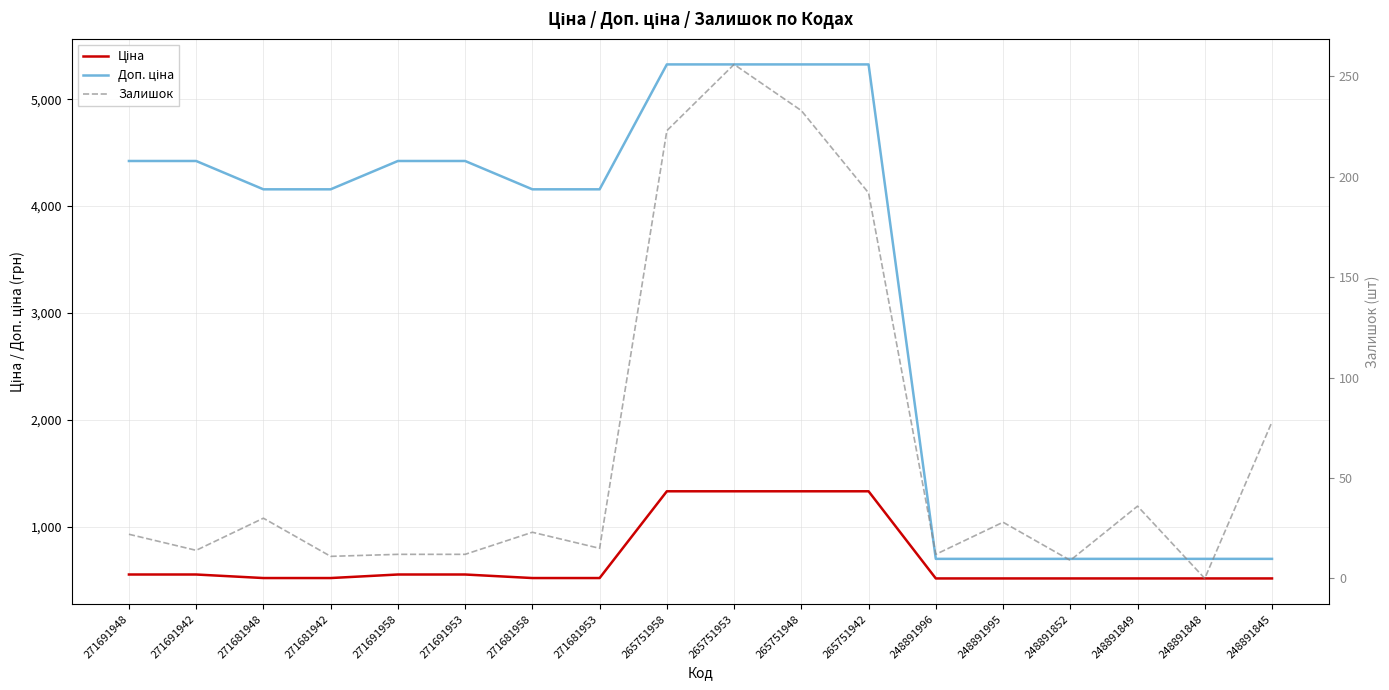

Which series has the largest total across all categories?

Доп. ціна